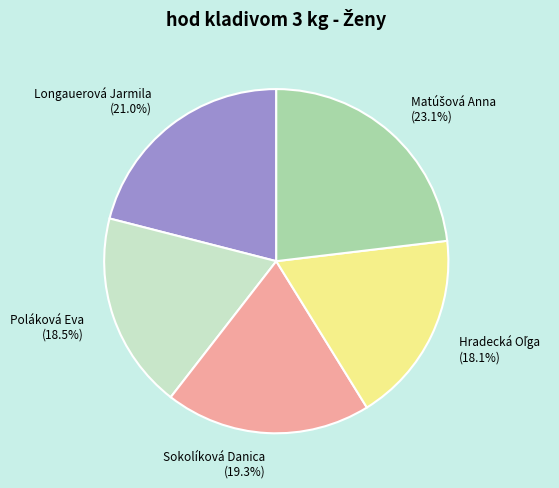

Is Poláková Eva the majority of the pie?

No